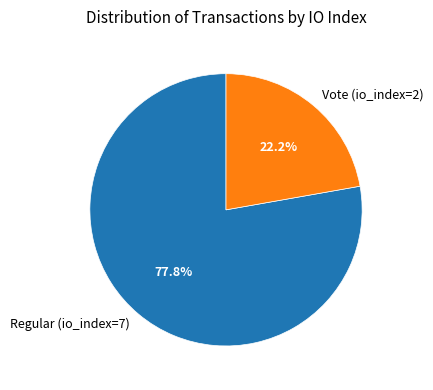

What is the smallest slice in the pie chart?

Vote (io_index=2)